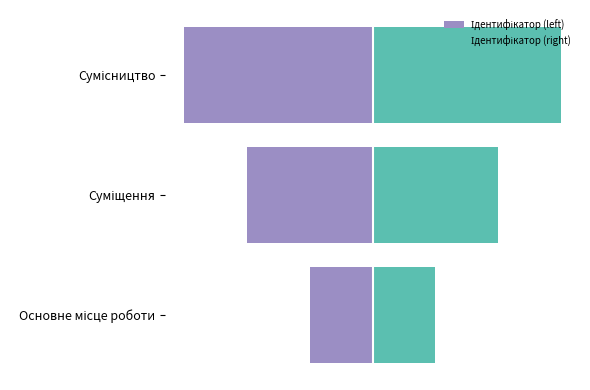

How many groups of bars are there?

3